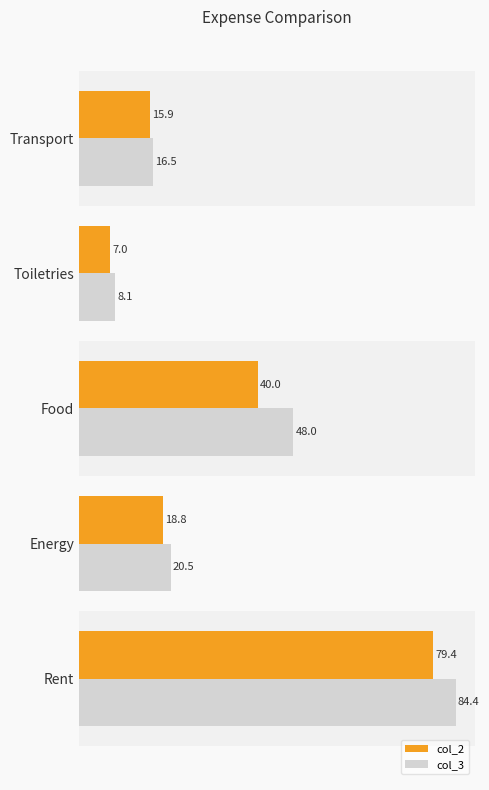

What is the minimum value for col_3?

8.1